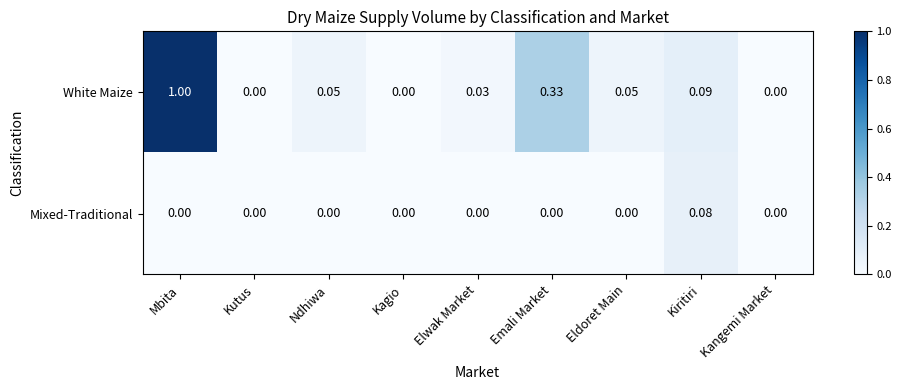

Rank the series at Kiritiri from highest to lowest value.

White Maize, Mixed-Traditional